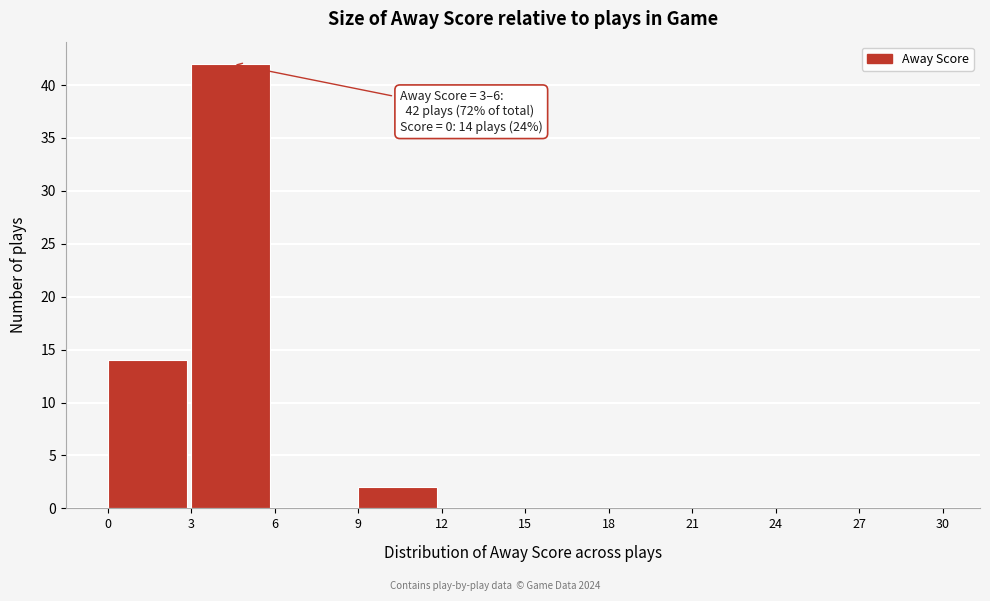

Which range on the x-axis has the tallest bar?

3 to 6